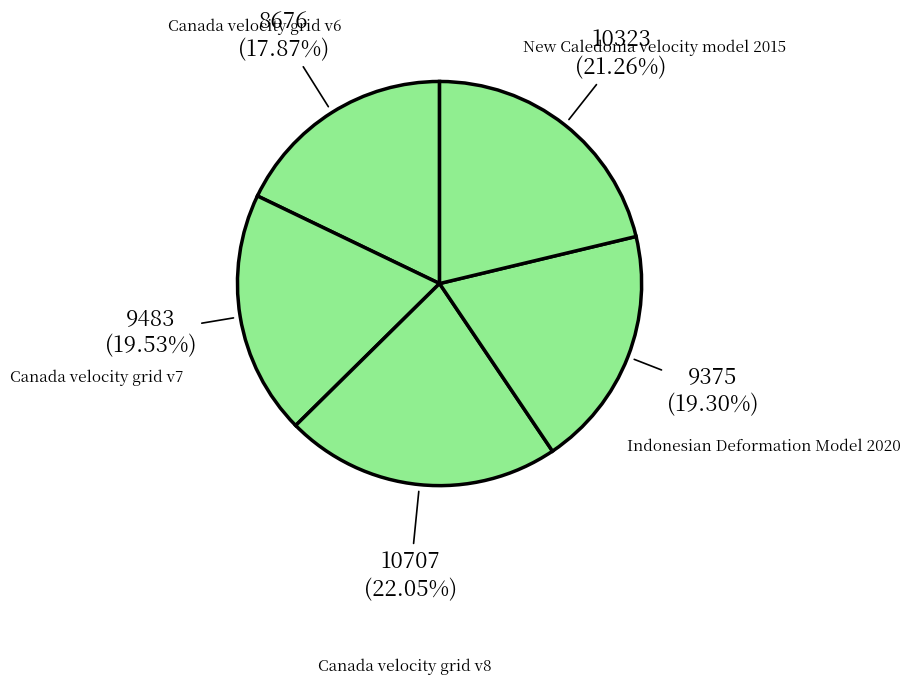

Which has a higher value, Canada velocity grid v6 or Indonesian Deformation Model 2020?

Indonesian Deformation Model 2020